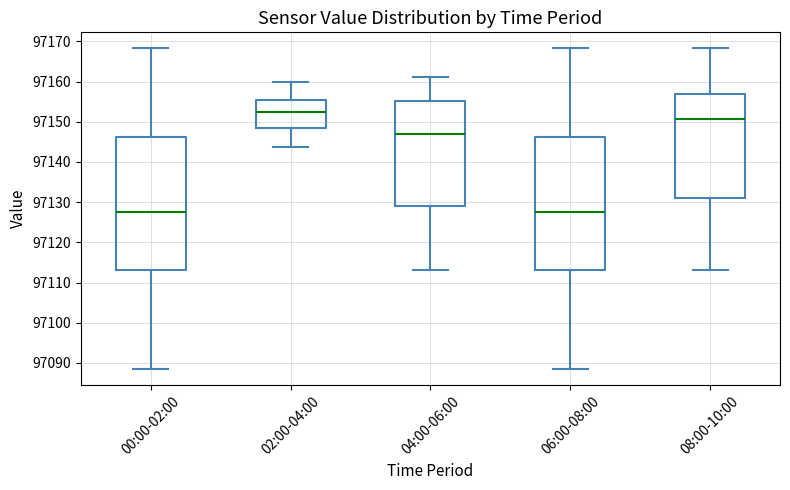

Where does the median line of the box for 02:00-04:00 sit on the y-axis? The values are not printed on the chart, so give them approximately, as read against the axis.

97153